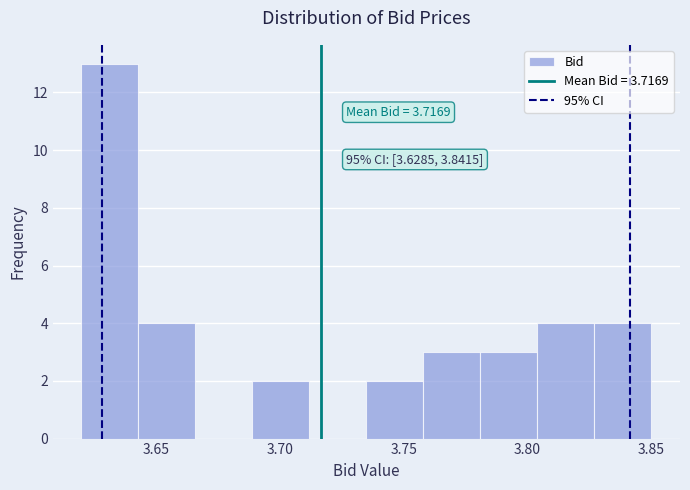

Which range on the x-axis has the tallest bar?

3.620 to 3.643